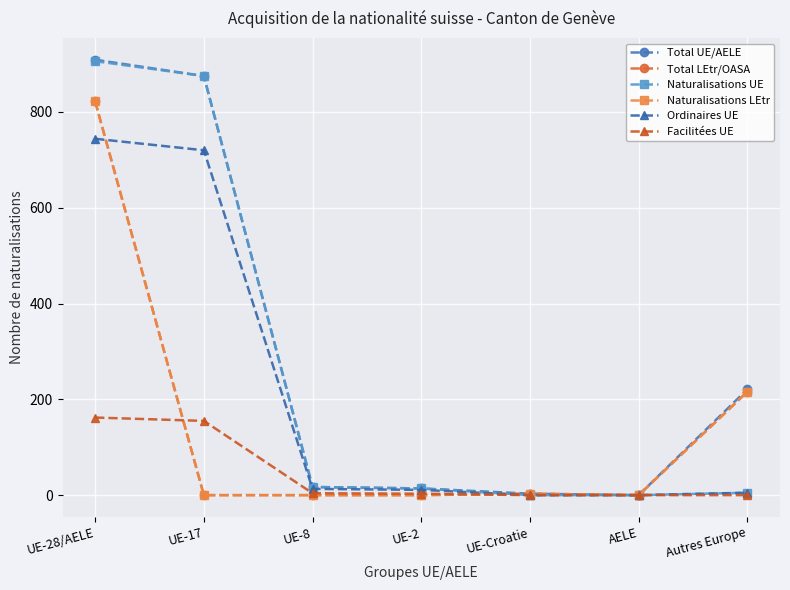

The value of Ordinaires UE at AELE is 0. True or false?

True